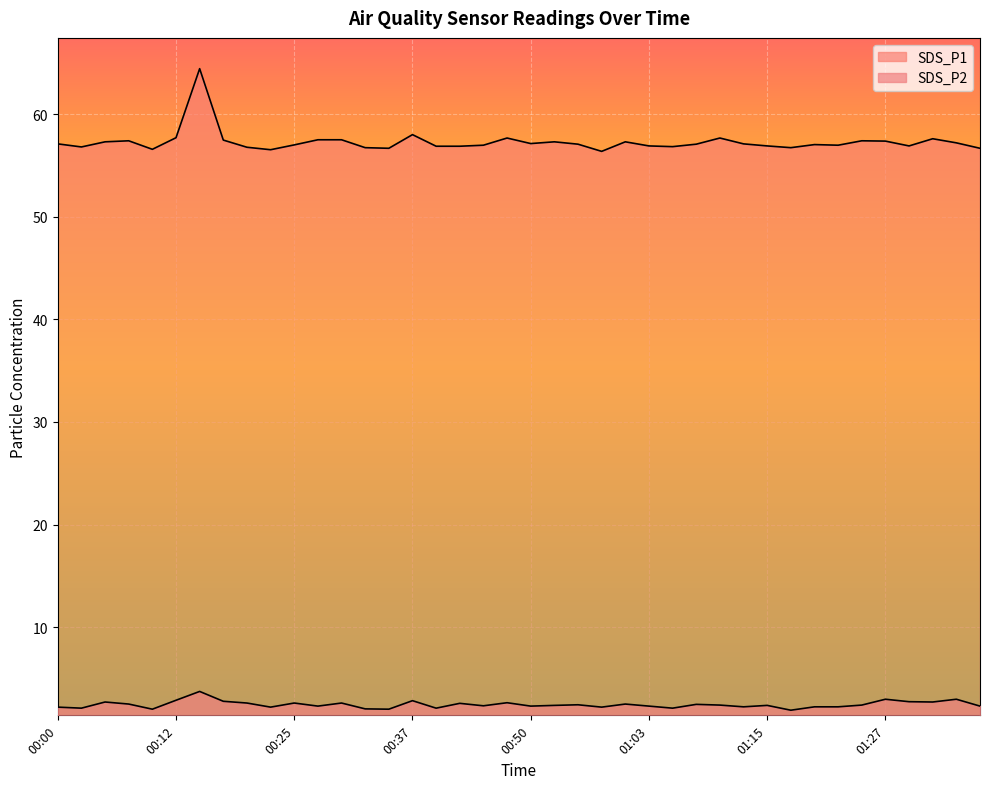

Reading left to right, transcribe all the data shown in this chart.

SDS_P1: 57.1	56.8	57.3	57.4	56.6	57.7	64.4	57.5	56.8	56.5	57.0	57.5	57.5	56.7	56.7	58.0	56.9	56.9	57.0	57.7	57.1	57.3	57.1	56.4	57.3	56.9	56.8	57.1	57.7	57.1	56.9	56.7	57.0	57.0	57.4	57.4	56.9	57.6	57.2	56.7
SDS_P2: 2.2	2.1	2.7	2.5	2.0	2.9	3.7	2.8	2.6	2.2	2.6	2.3	2.6	2.0	2.0	2.8	2.1	2.6	2.3	2.6	2.3	2.4	2.4	2.2	2.5	2.3	2.1	2.5	2.4	2.2	2.4	1.9	2.2	2.2	2.4	3.0	2.7	2.7	3.0	2.3